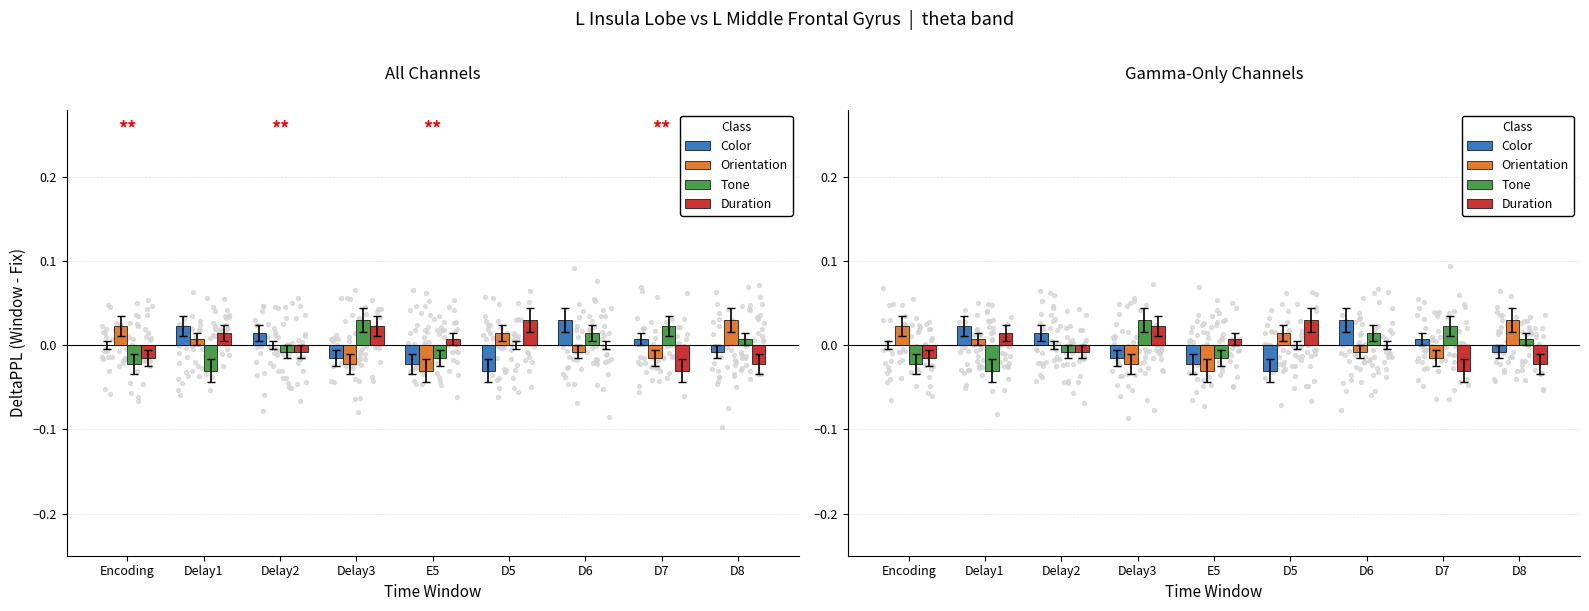

What are all the series names shown in the legend?

Color, Orientation, Tone, Duration